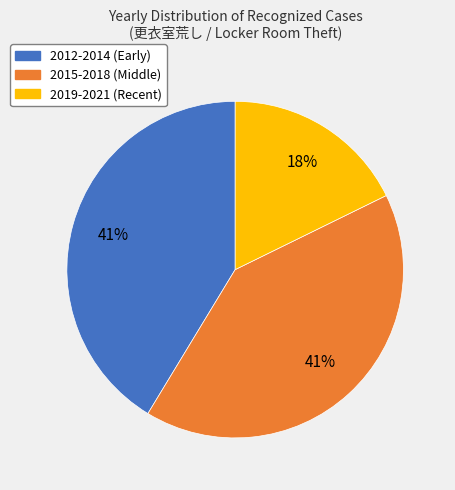

Does any single category account for the majority?

No